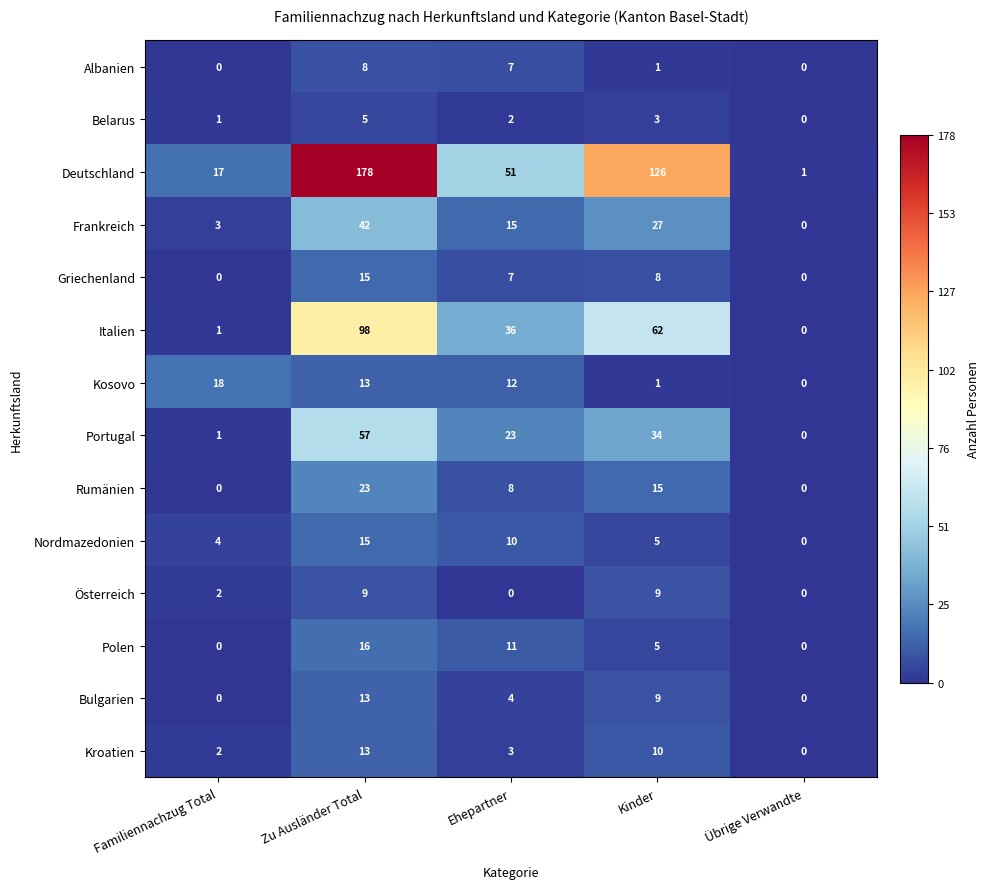

What is the approximate value of Kosovo at Zu Ausländer Total, to the nearest 5?

15